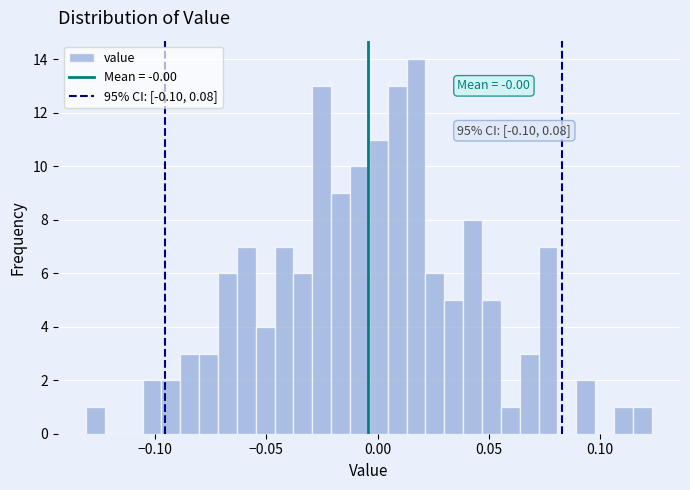

Read against the x-axis, roughly where is the centre of the tallest bar?

0.015